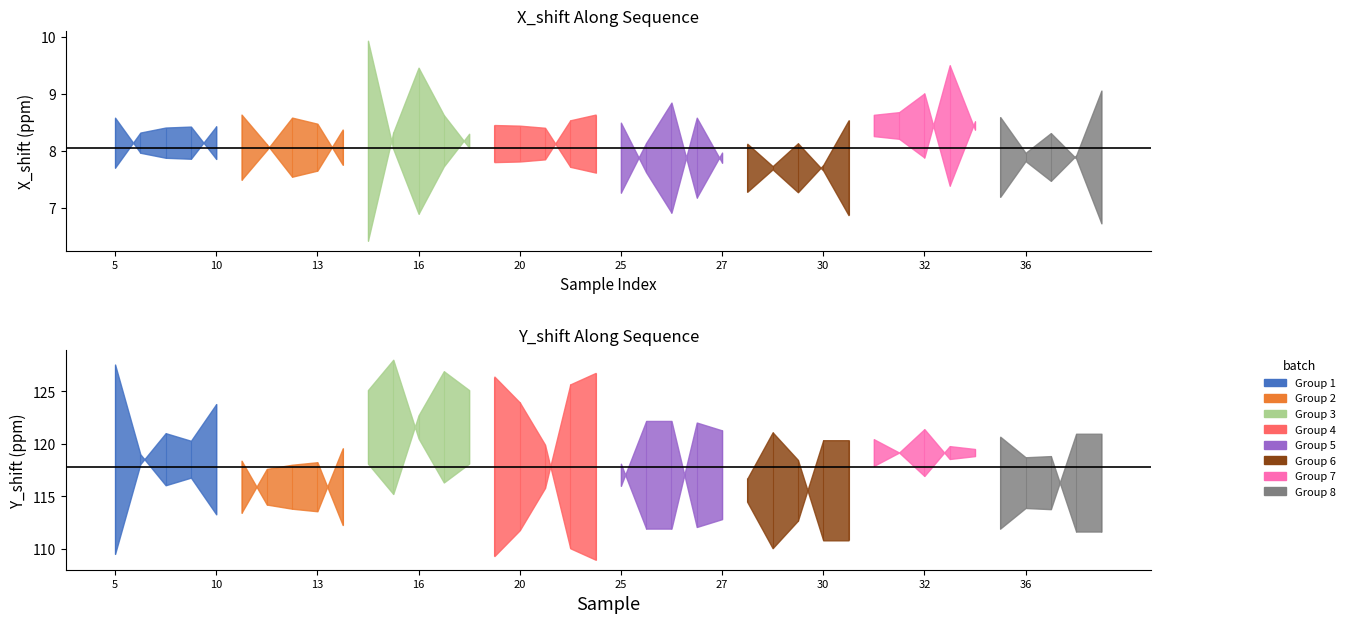

The value of Y_shift at 25 is 165.6. True or false?

False